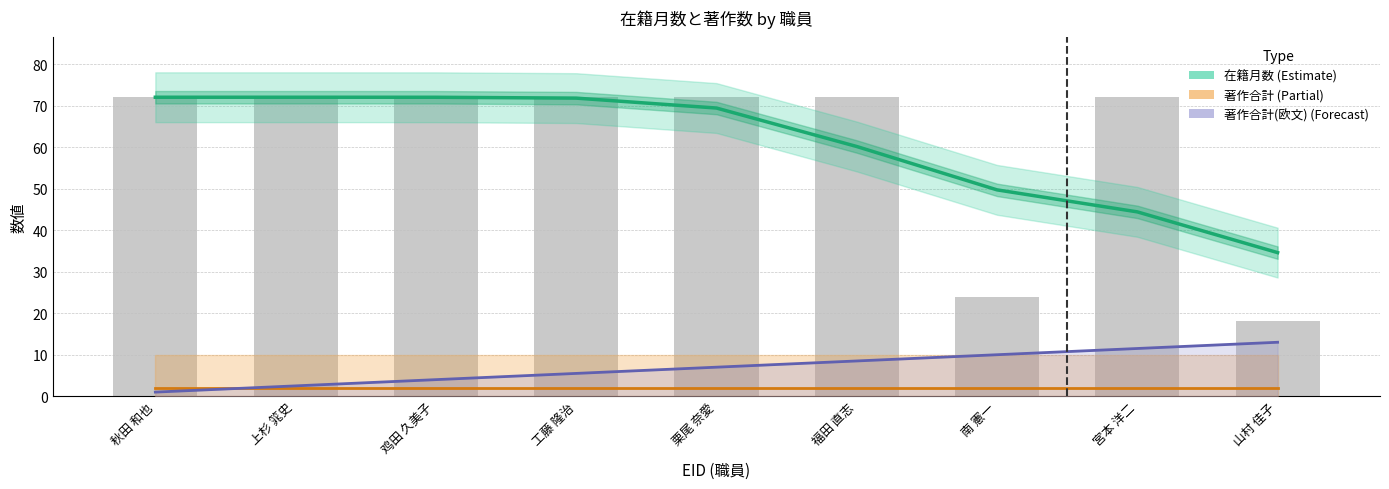

Are the bars horizontal?

No